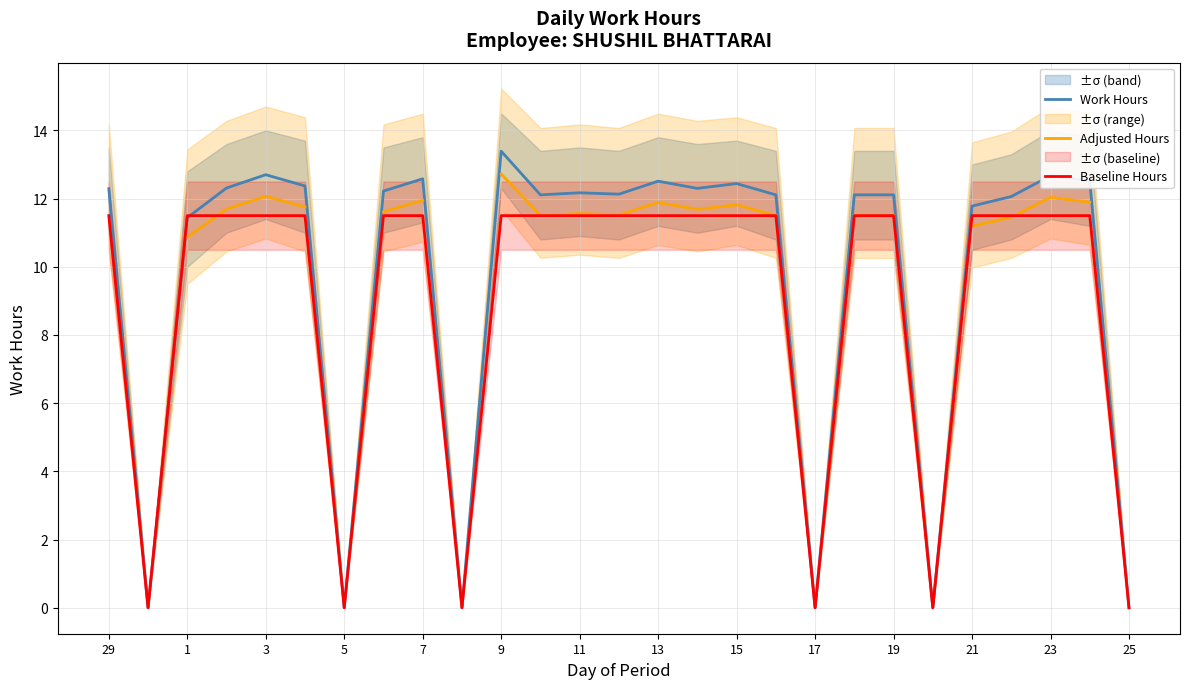

What is the sum of all Baseline Hours values?

241.5